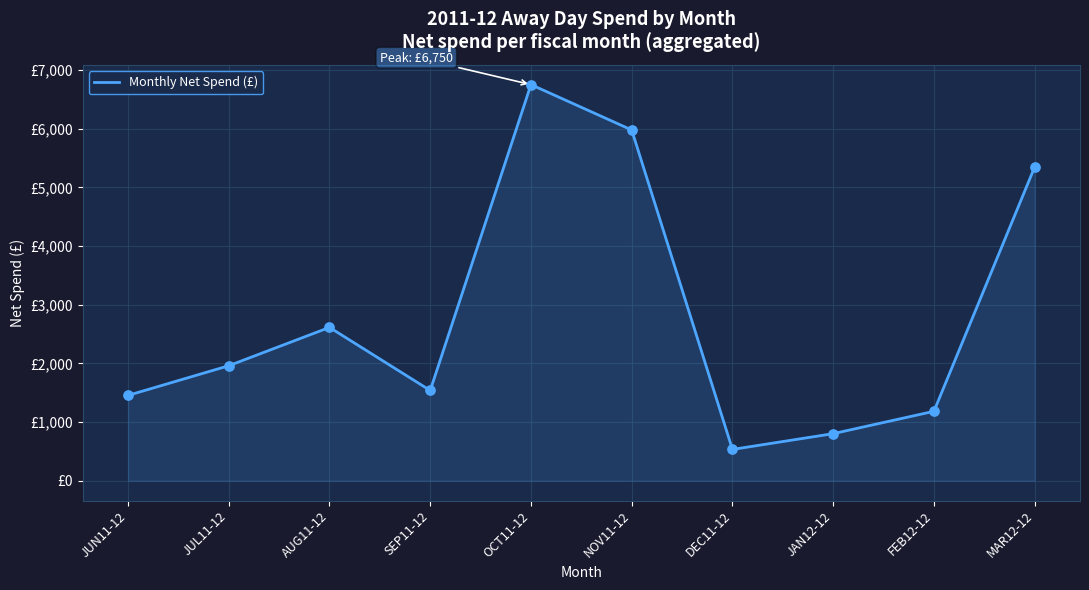

Which has a higher value, FEB12-12 or JAN12-12?

FEB12-12